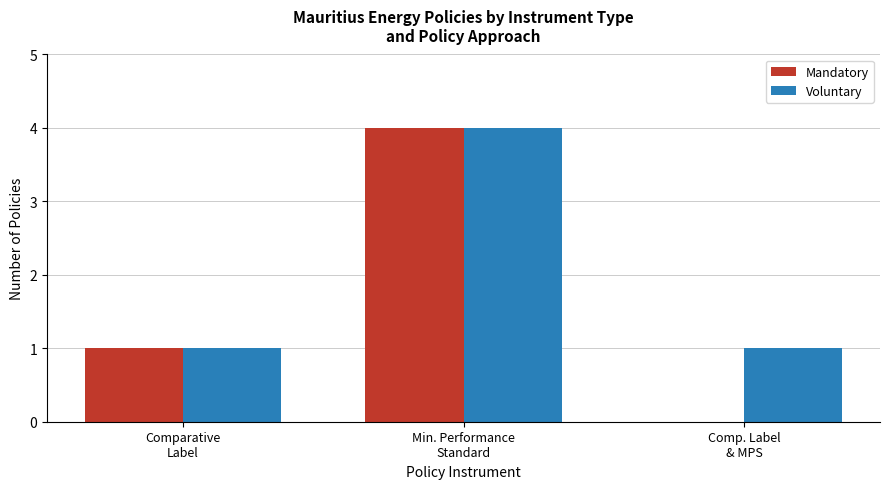

What is the greatest value displayed?

4